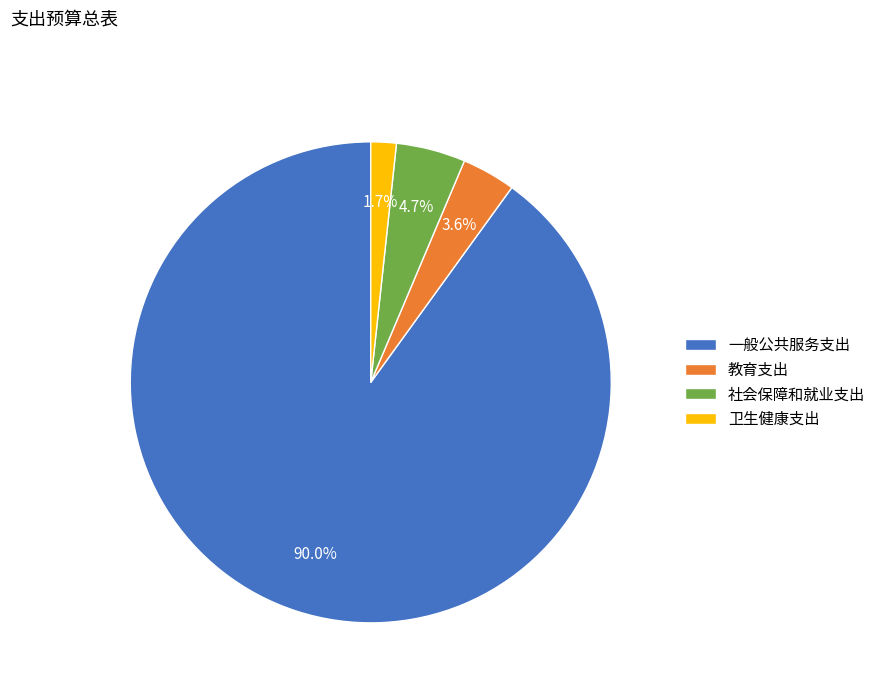

Which has a higher value, 教育支出 or 卫生健康支出?

教育支出